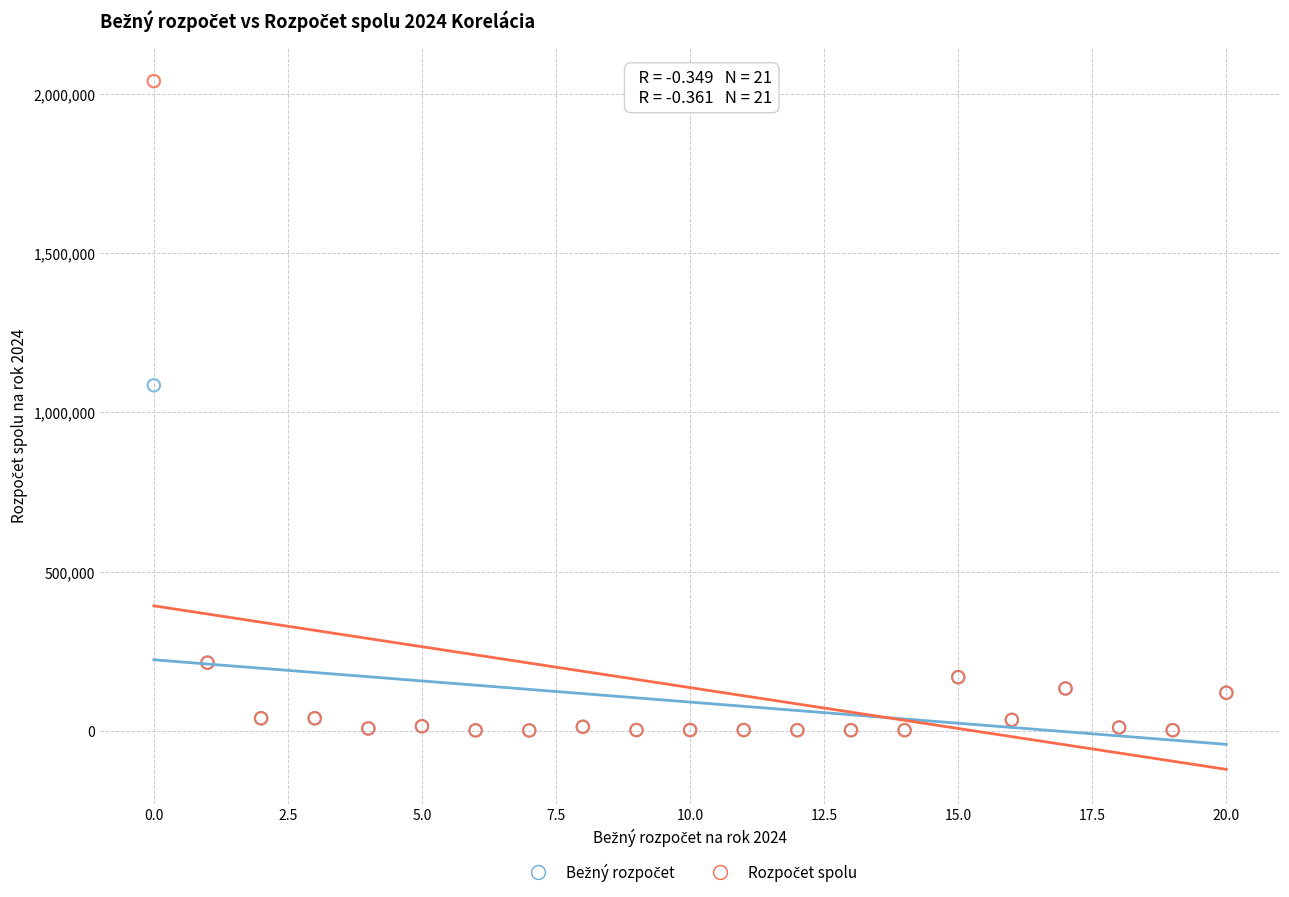

Across all series, what Y value is closest to 1020473?

1084809